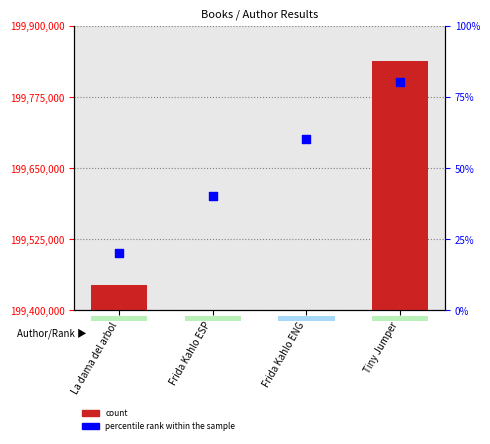

Which series contains the highest Y value?

count